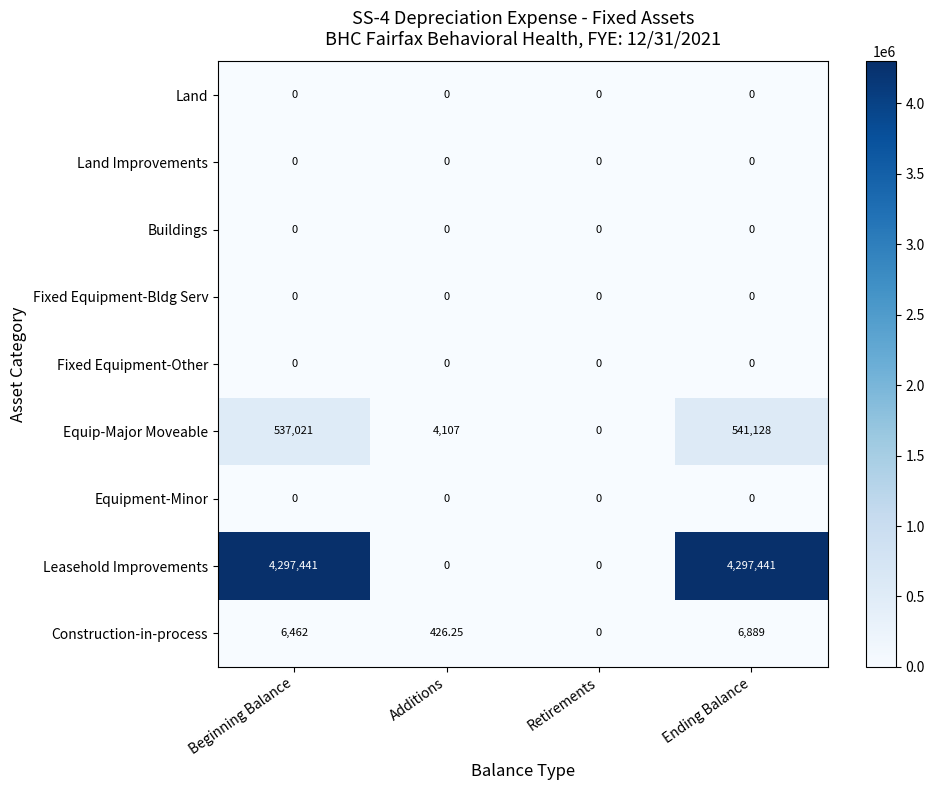

Which series has the largest total across all categories?

Leasehold Improvements